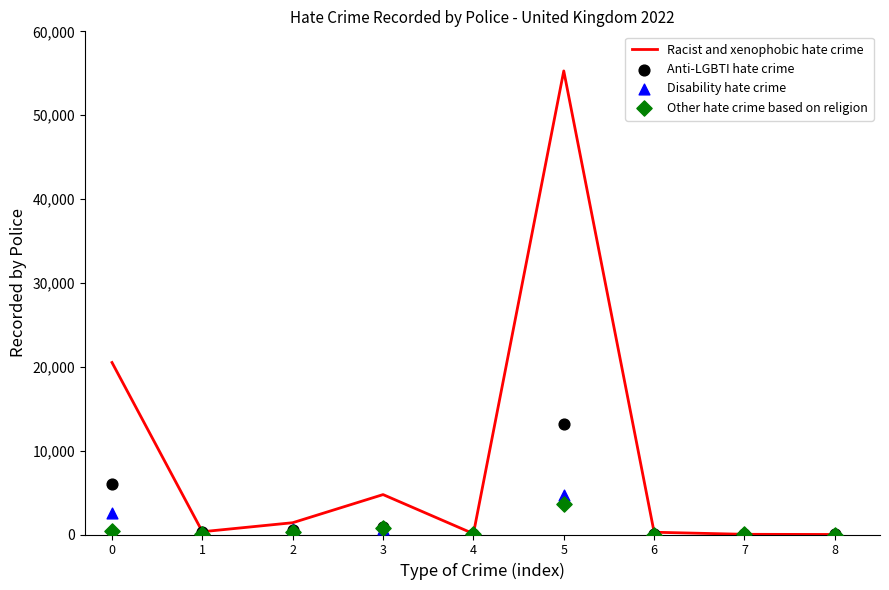

Which series has the largest Y range (max minus min)?

Racist and xenophobic hate crime